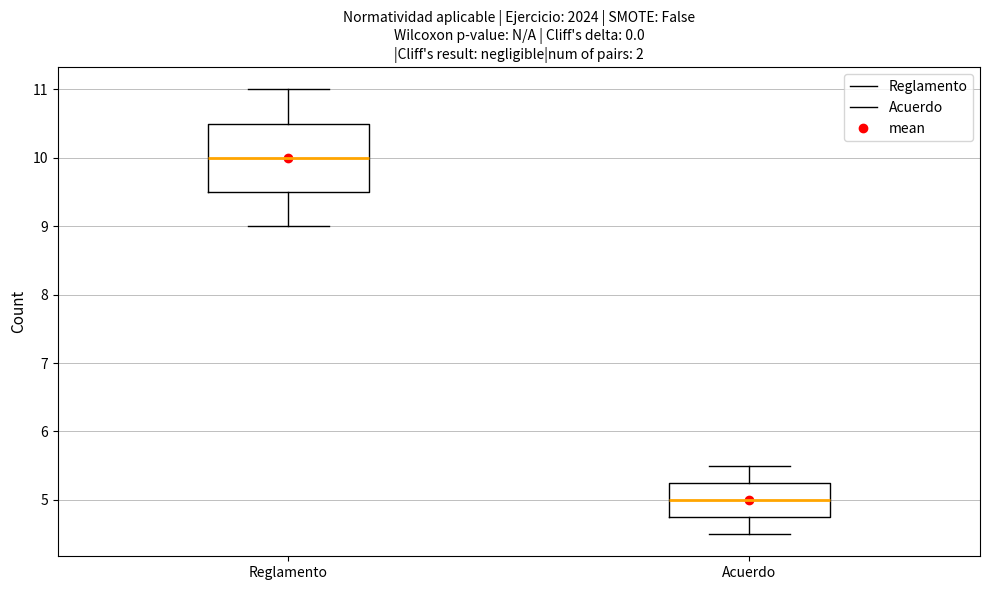

Comparing the boxes themselves (not the whiskers), which one is the tallest?

Reglamento